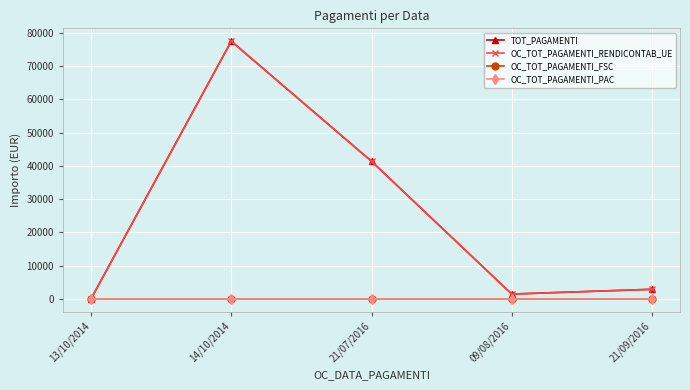

Which series has the largest total across all categories?

TOT_PAGAMENTI